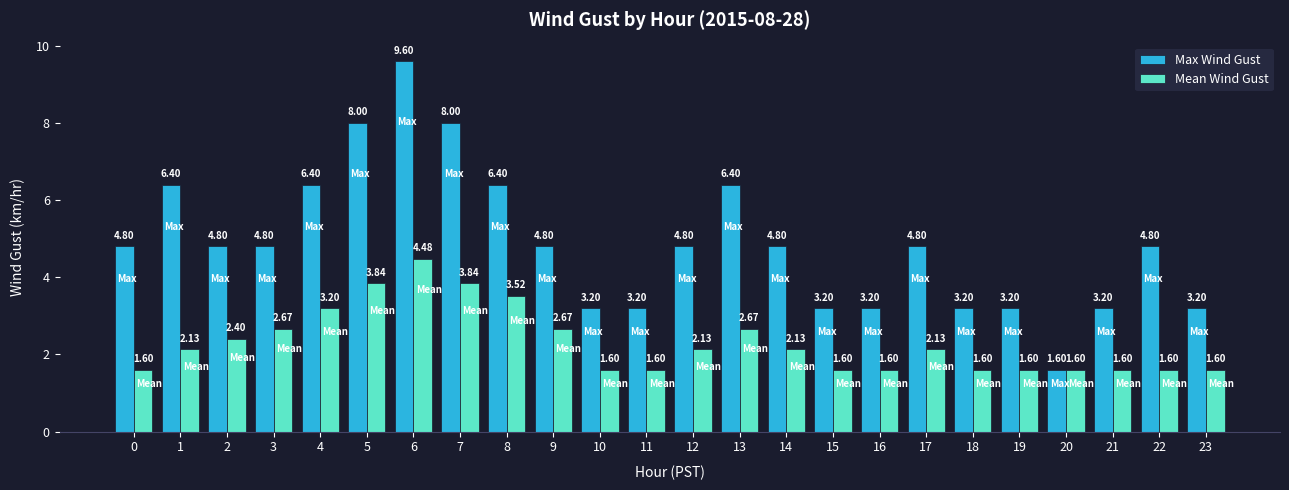

Which series changed the most between 2 and 17?

Mean Wind Gust